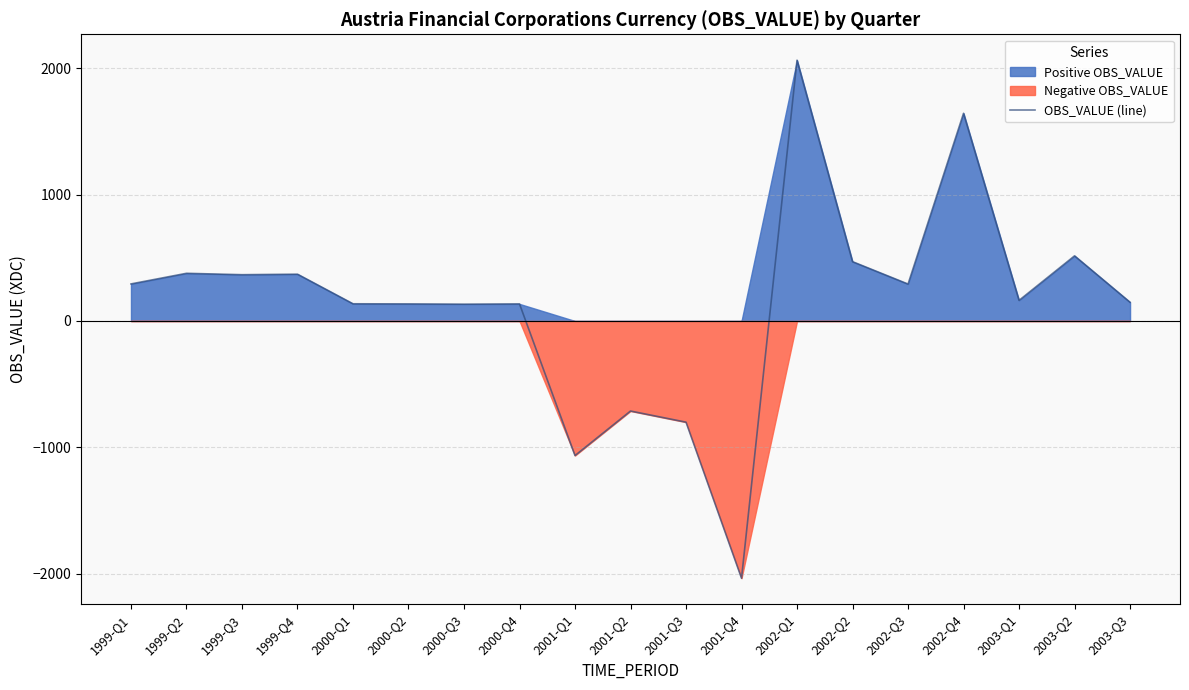

Where does the data first go above 163?

1999-Q1